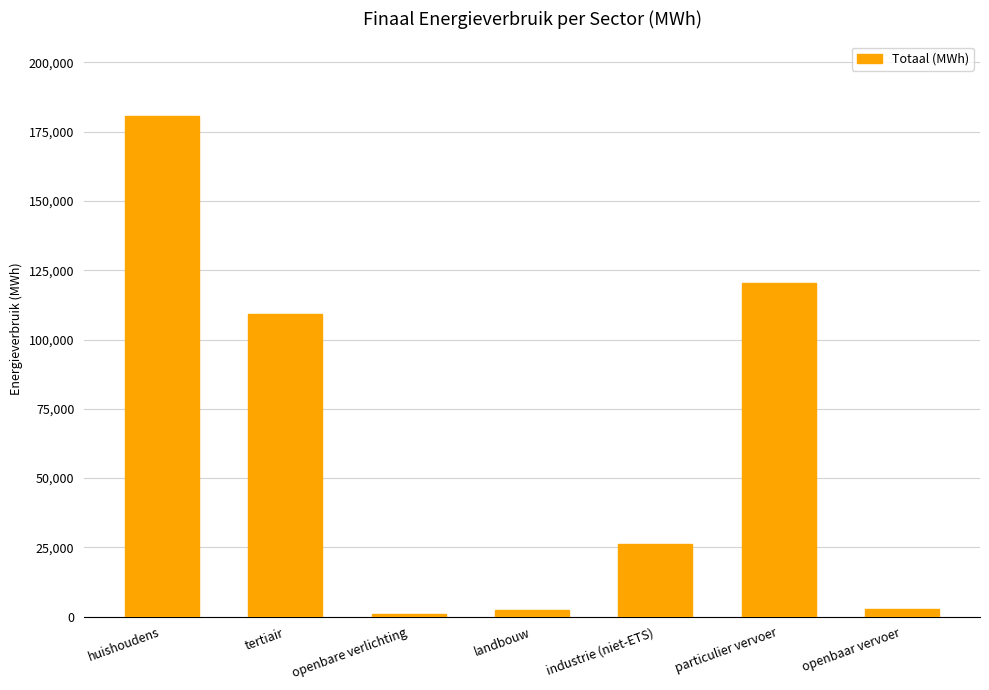

What is the approximate value at tertiair?

109119.4